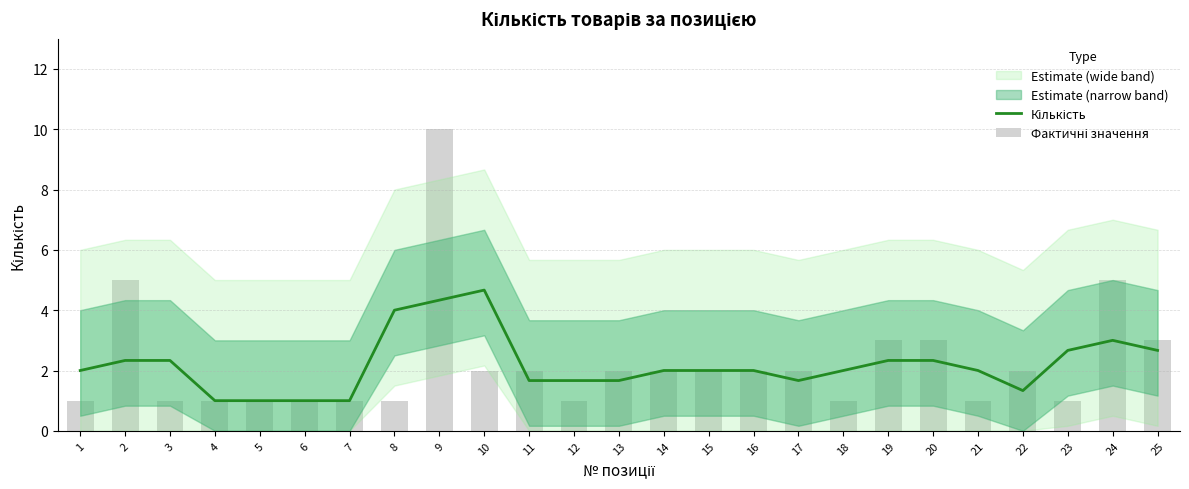

The value of Фактичні значення at 25 is 3.0. True or false?

True